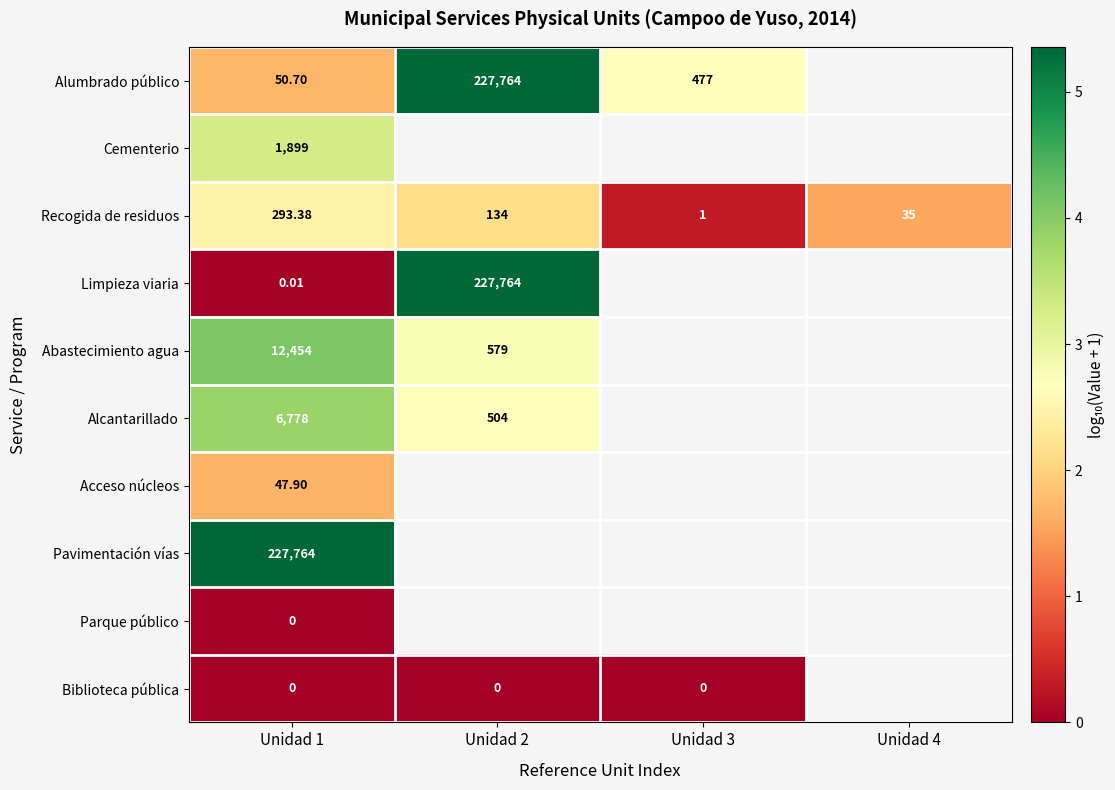

The Parque público series shows 0.0 at Unidad 1. True or false?

True